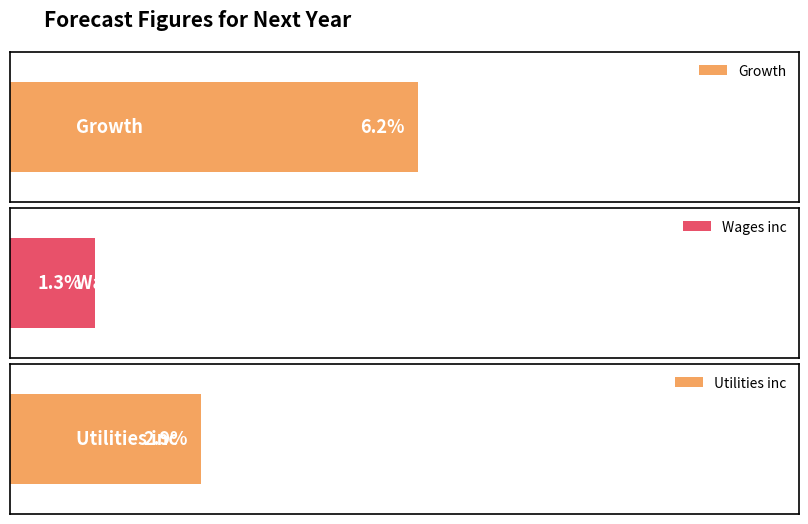

What is the label of the 3rd bar from the left?

Utilities inc